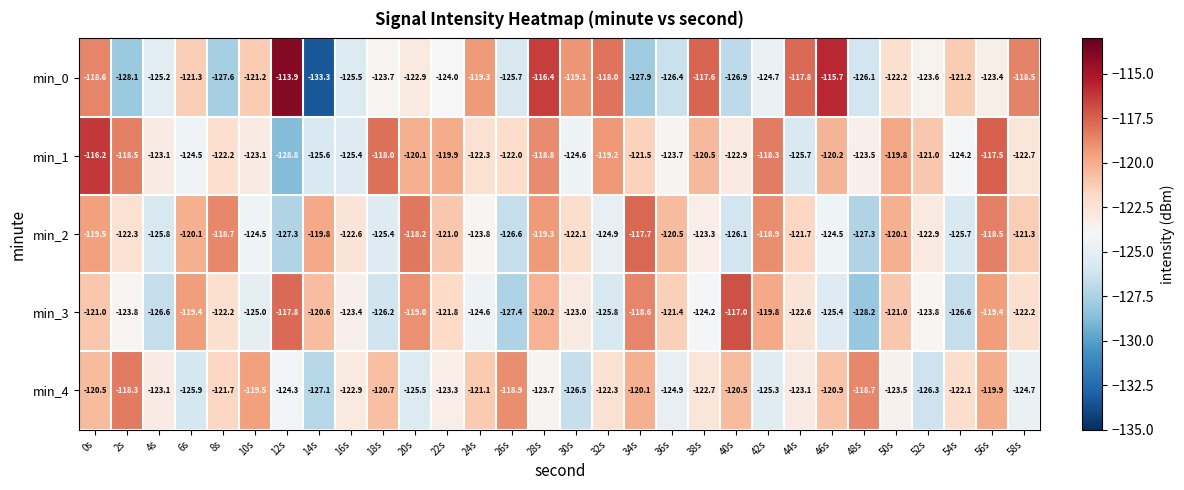

At which label does min_4 first exceed -122?

0s